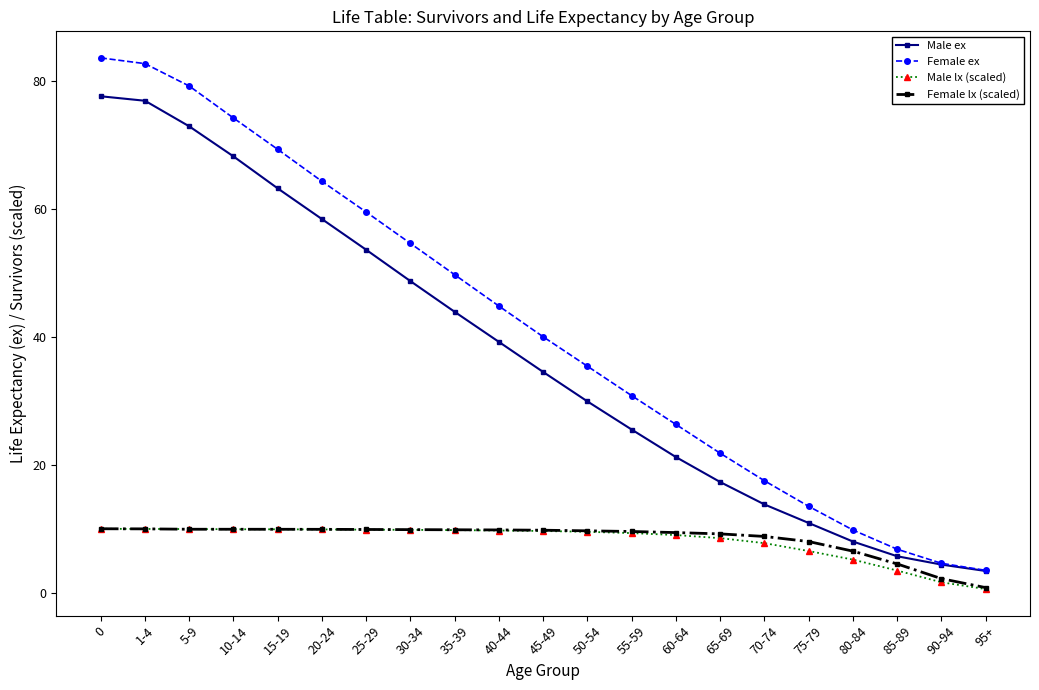

True or false: Female ex and Male lx (scaled) intersect in this chart.

False